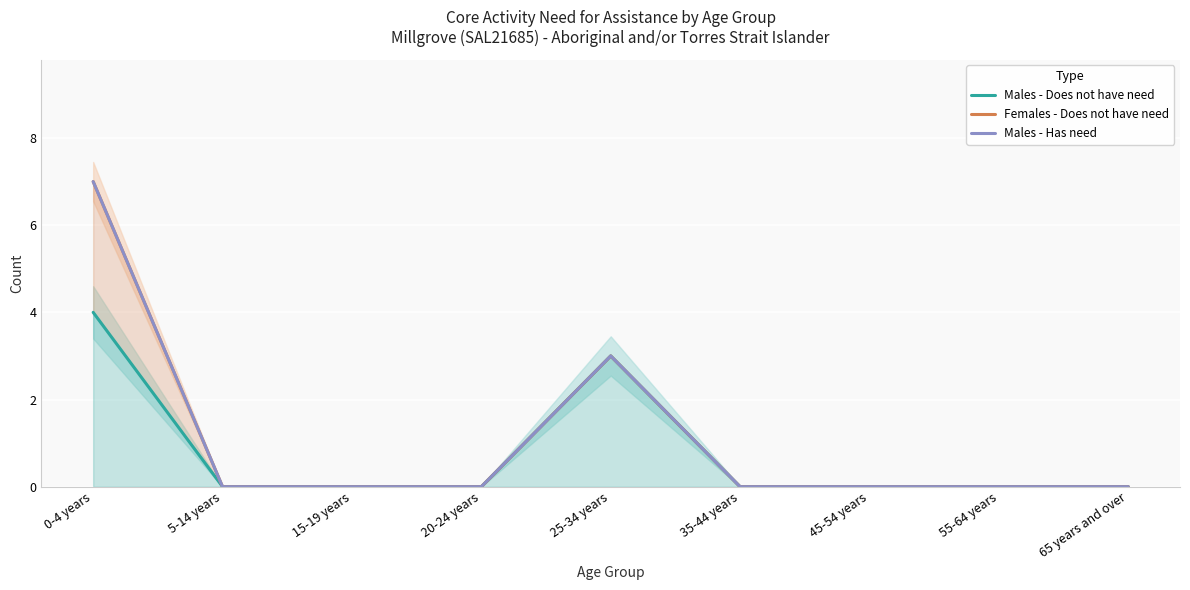

Reading left to right, transcribe all the data shown in this chart.

Males - Does not have need: 0-4 years=4	5-14 years=0	15-19 years=0	20-24 years=0	25-34 years=3	35-44 years=0	45-54 years=0	55-64 years=0	65 years and over=0
Females - Does not have need: 0-4 years=7	5-14 years=0	15-19 years=0	20-24 years=0	25-34 years=3	35-44 years=0	45-54 years=0	55-64 years=0	65 years and over=0
Males - Has need: 0-4 years=7	5-14 years=0	15-19 years=0	20-24 years=0	25-34 years=3	35-44 years=0	45-54 years=0	55-64 years=0	65 years and over=0